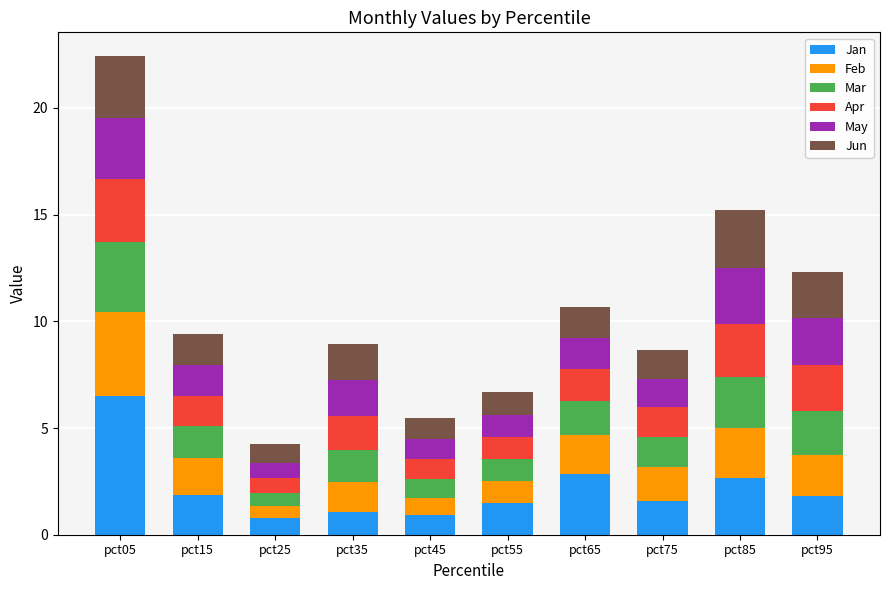

Which category has the highest value in the Jan series?

pct05